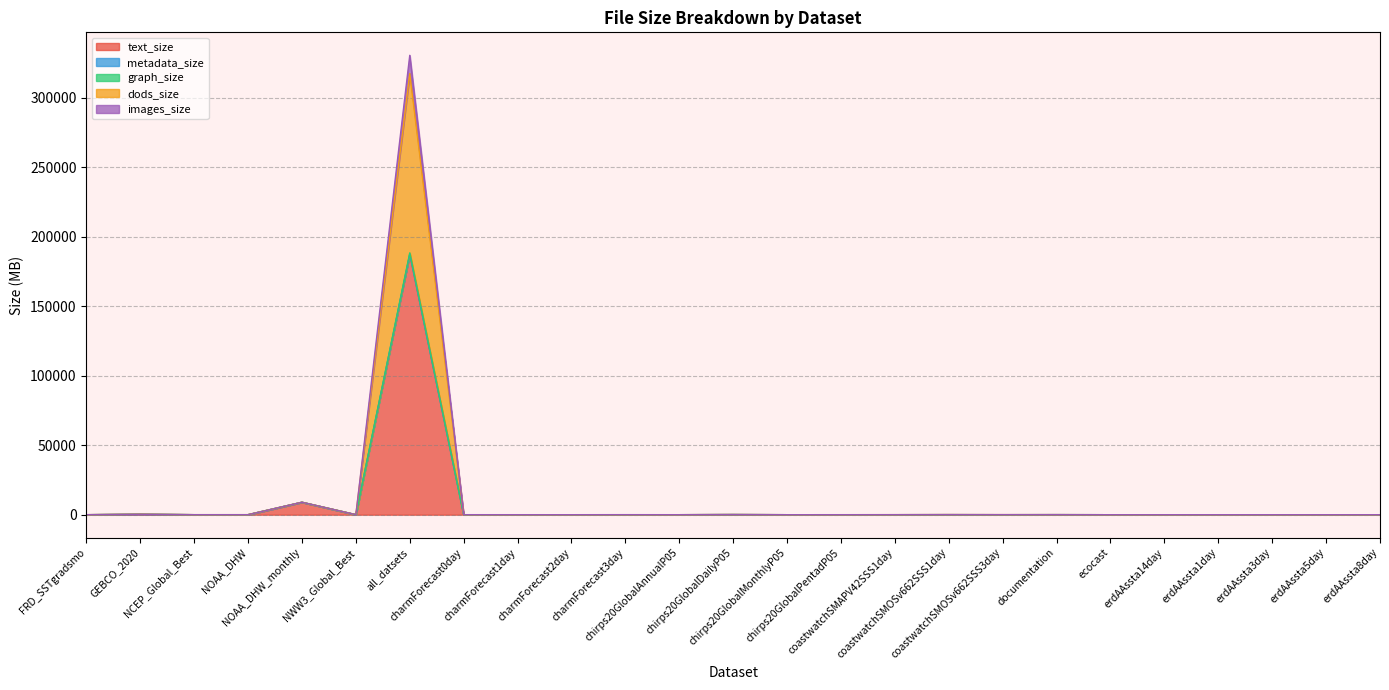

True or false: dods_size and graph_size cross at least once.

False